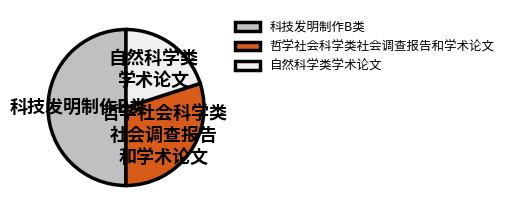

The 哲学社会科学类社会调查报告和学术论文 slice represents 17% of the pie. True or false?

False